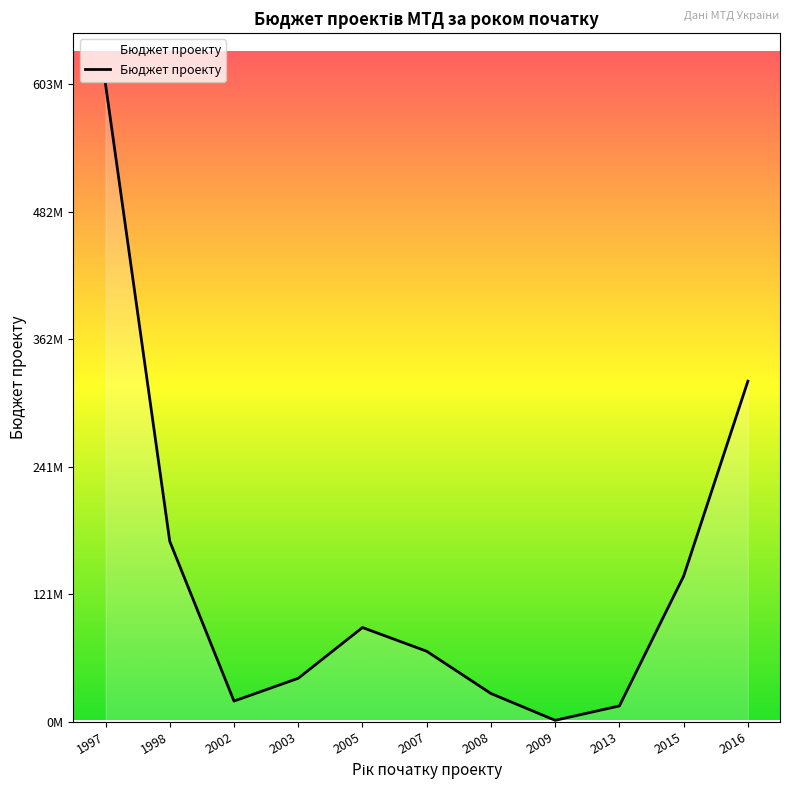

What is the greatest value displayed?

602612802.2